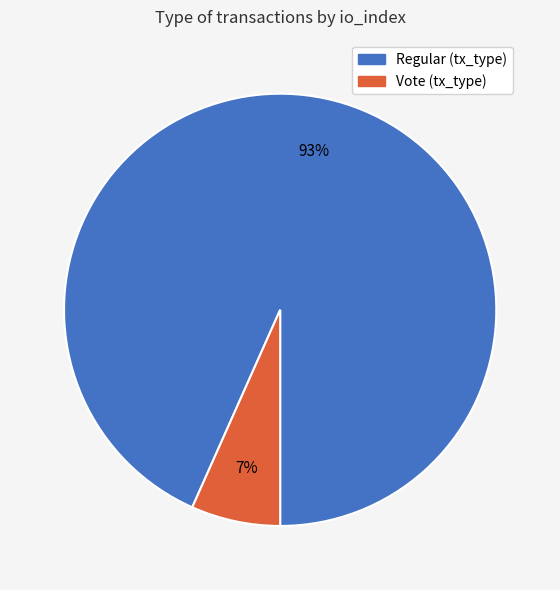

To the nearest percent, what is the average slice percentage?

50%